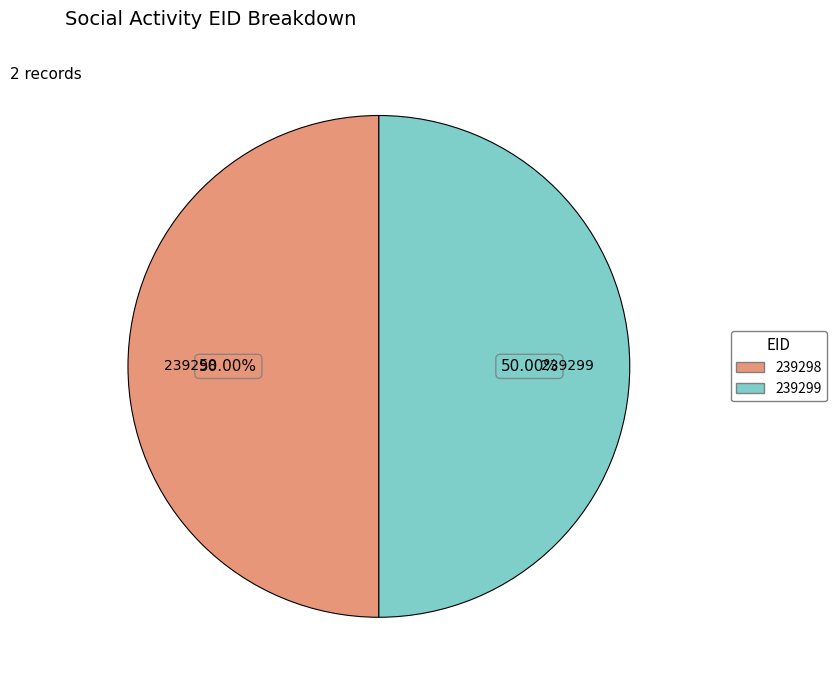

Combined, do 239298 and 239299 account for over 50%?

Yes